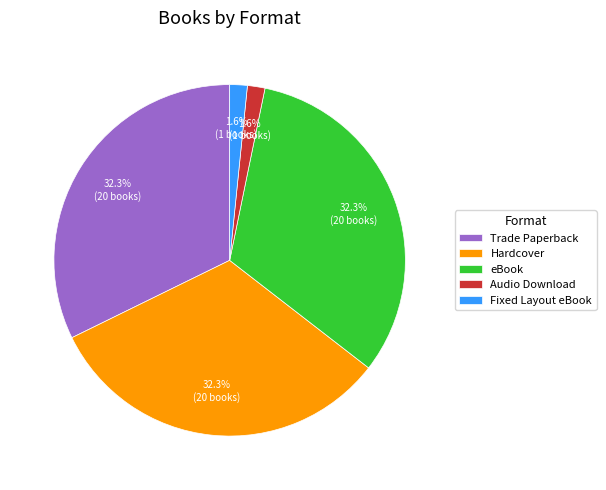

How much of the chart is everything except Fixed Layout eBook?

98.4%